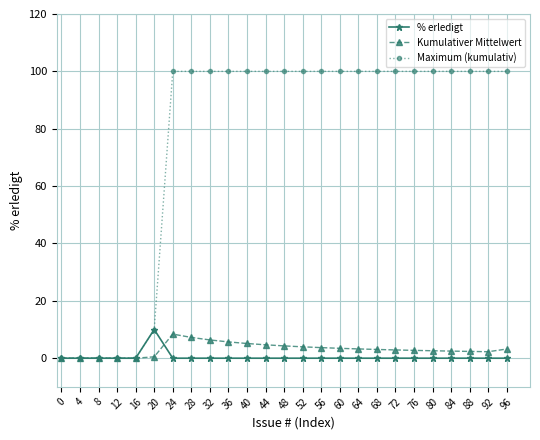

At 28, list the series in order from largest to smallest.

Maximum (kumulativ), Kumulativer Mittelwert, % erledigt